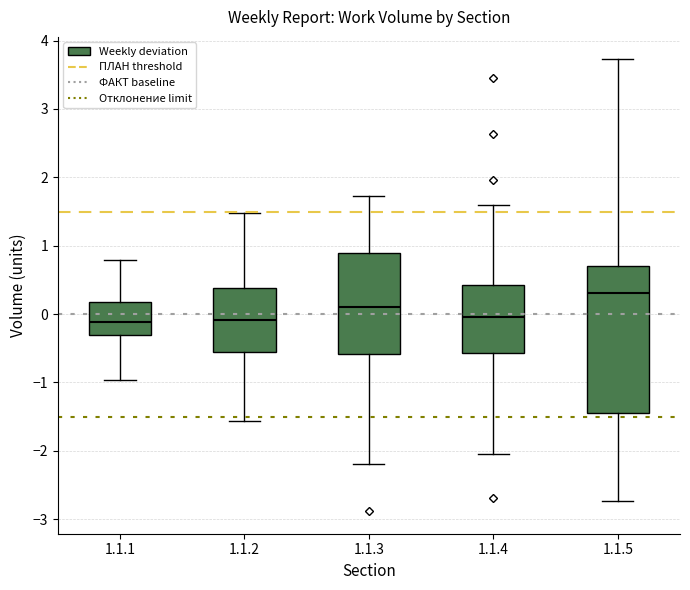

Where does the lower whisker of the box for 1.1.4 end on the y-axis? The values are not printed on the chart, so give them approximately, as read against the axis.

-2.0